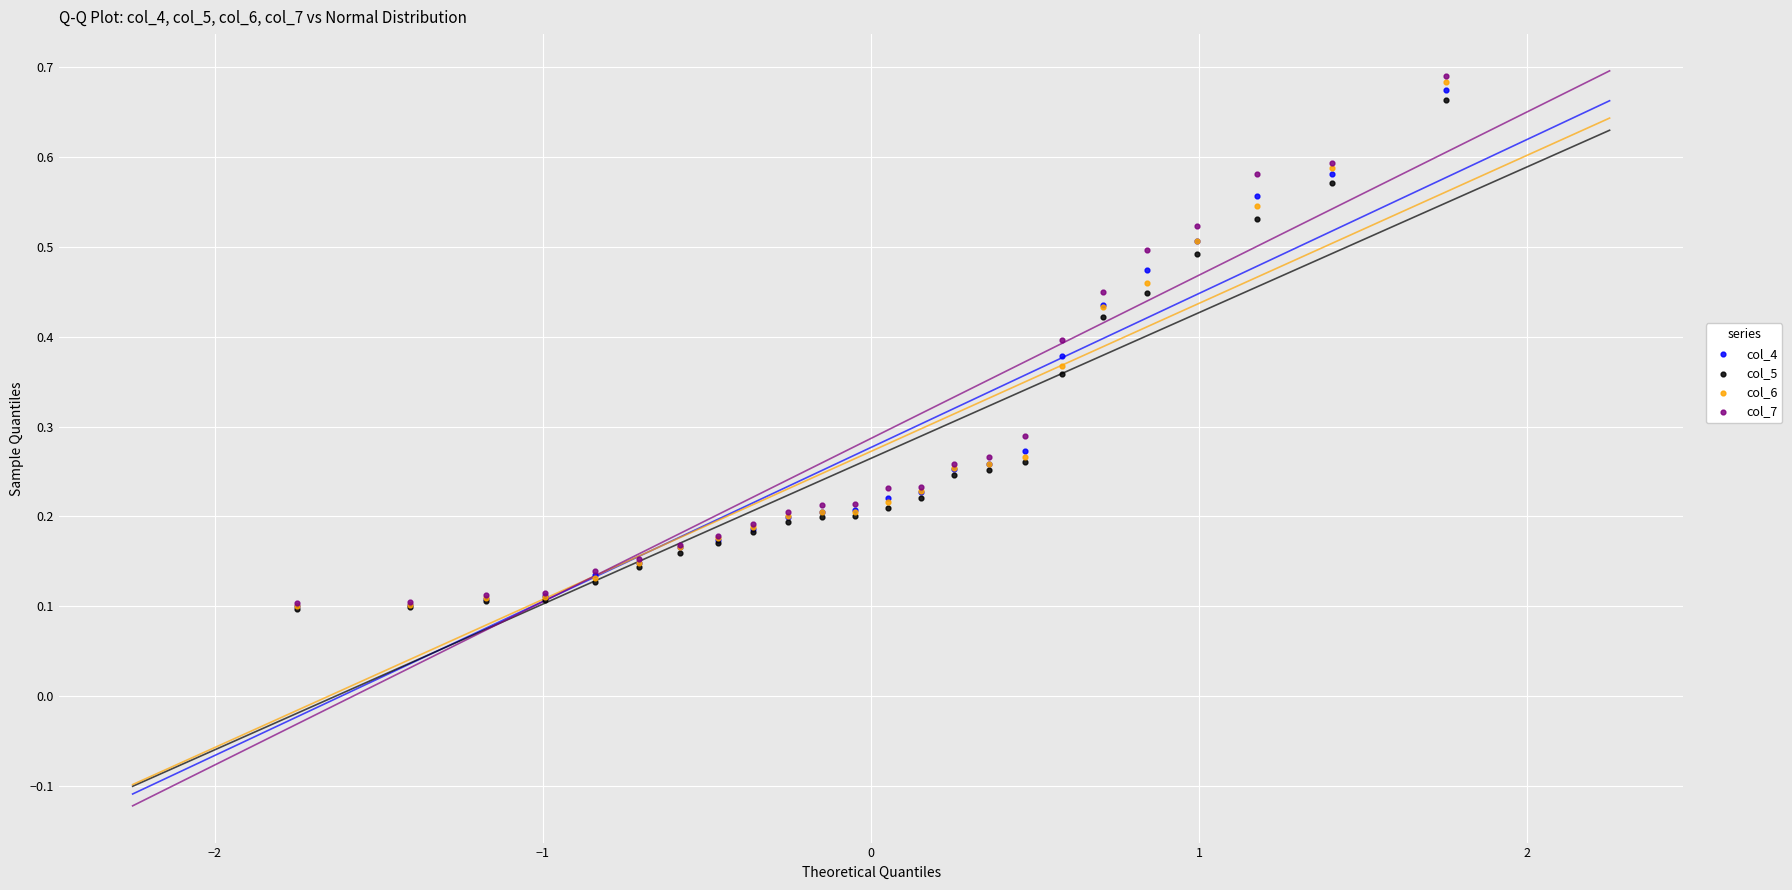

What are all the series names shown in the legend?

col_4, col_5, col_6, col_7